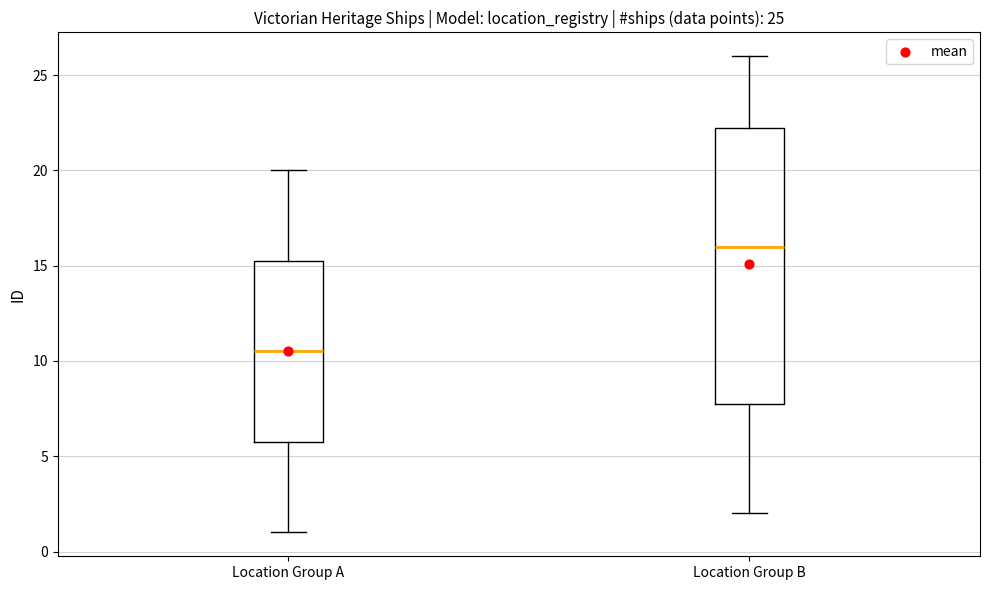

Which box's median line is the highest?

Location Group B